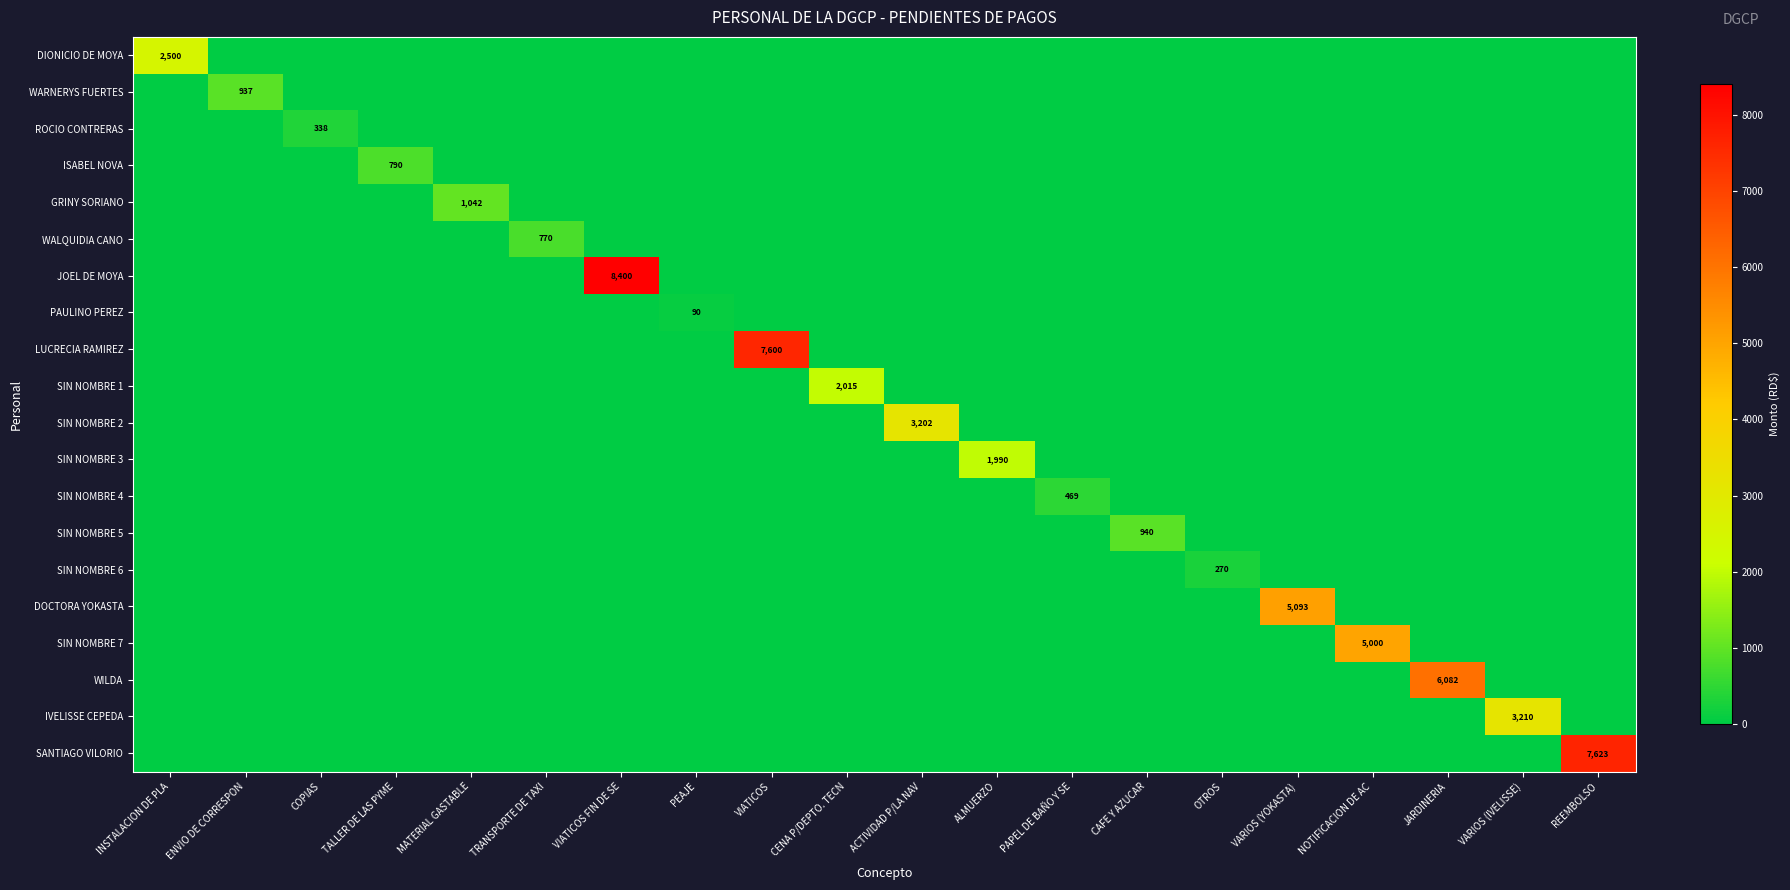

Which series has the largest total across all categories?

JOEL DE MOYA